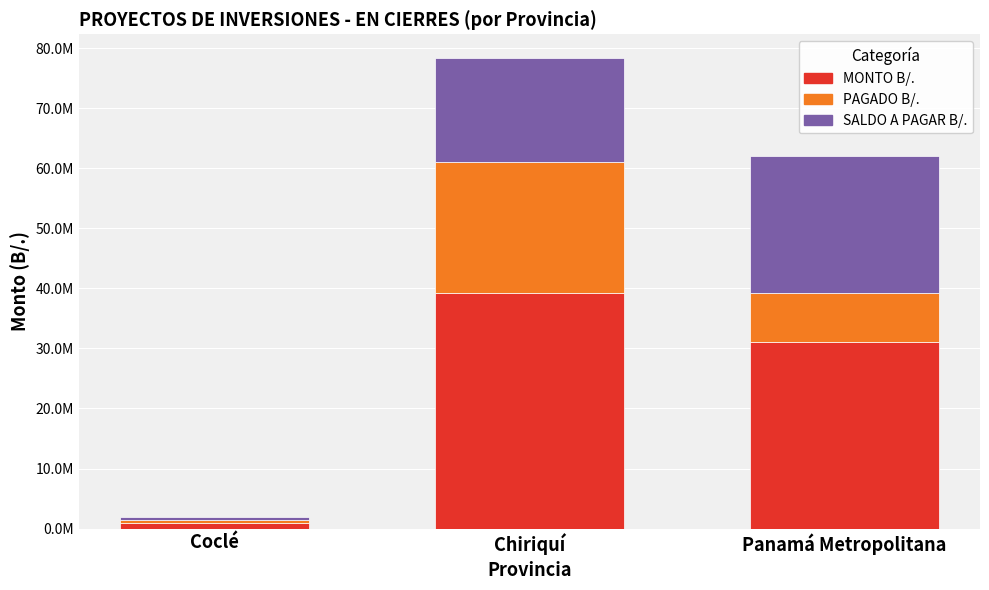

Does the chart contain any negative values?

No